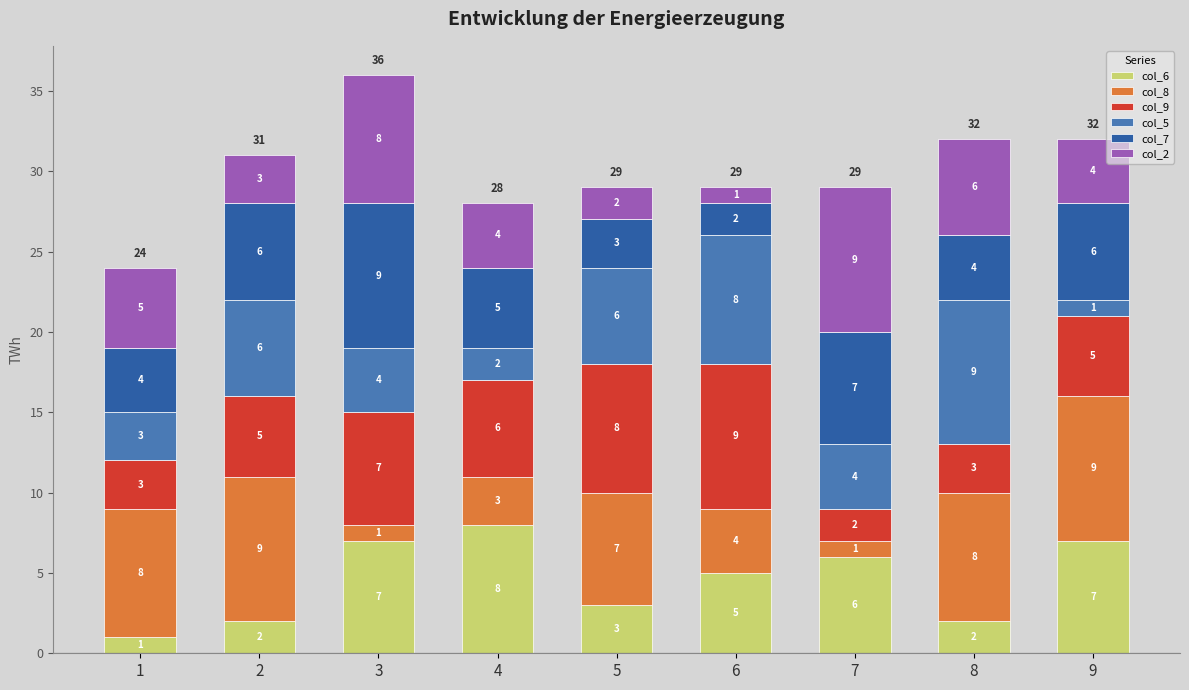

Is it true that col_6 equals 2 at 8?

True